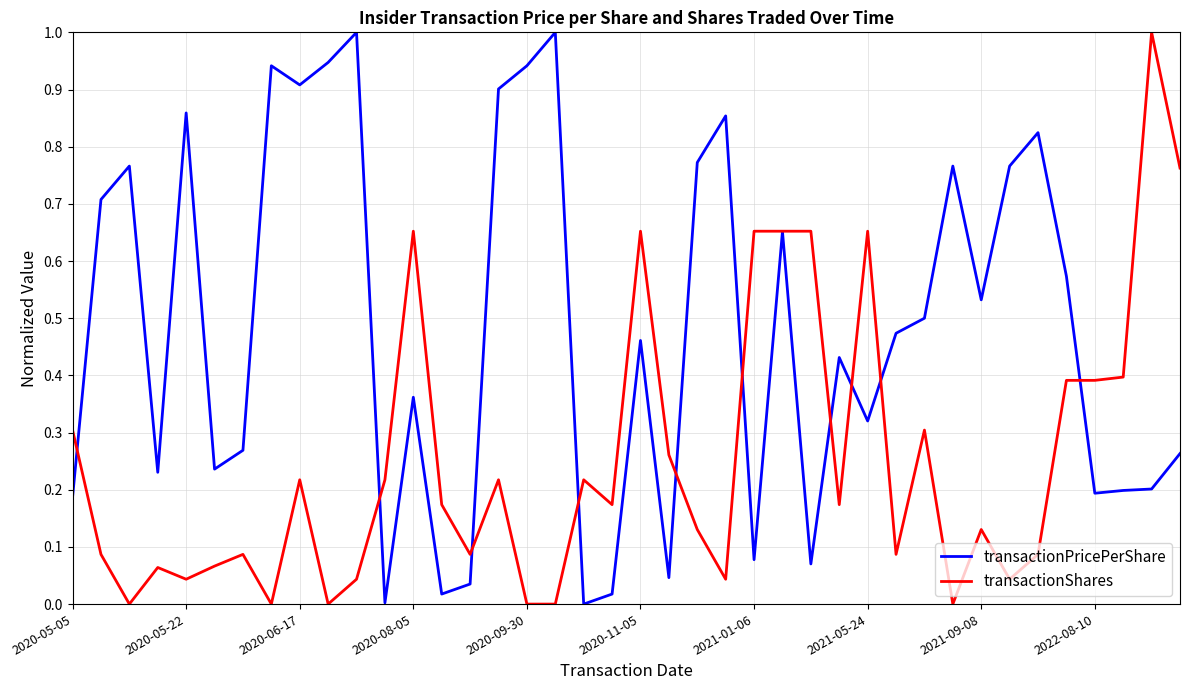

List the series in order of their overall mean, lowest first.

transactionShares, transactionPricePerShare